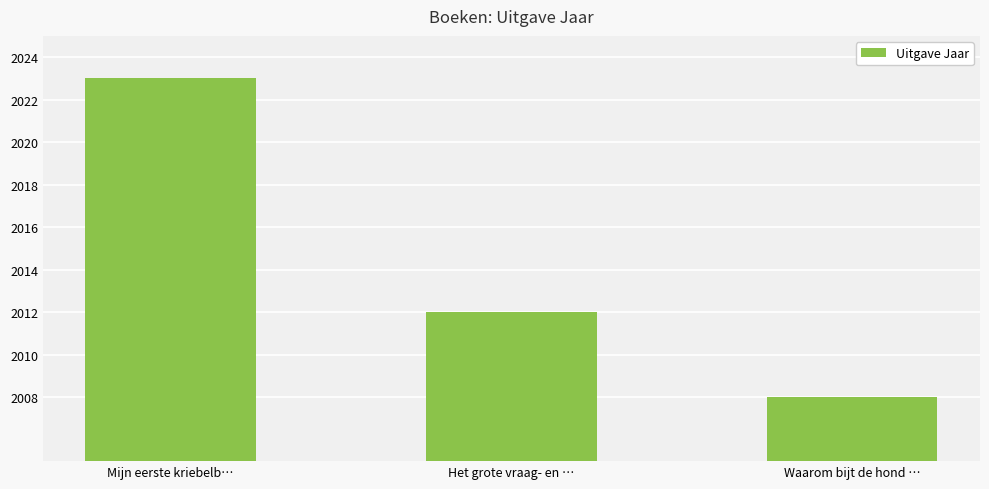

What is the difference between the maximum and minimum values?

15